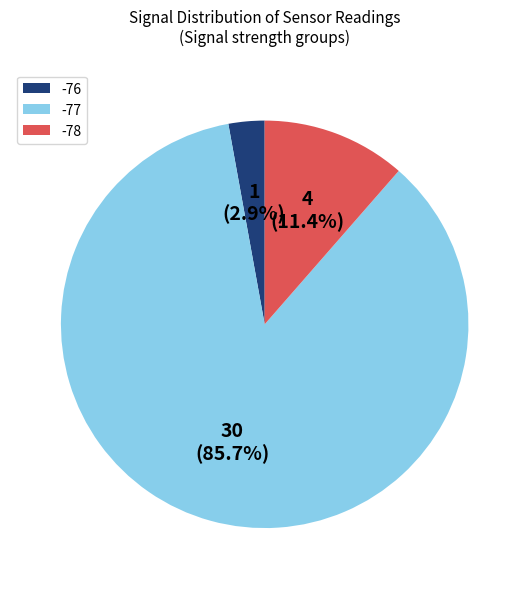

Which has a higher value, -78 or -76?

-78